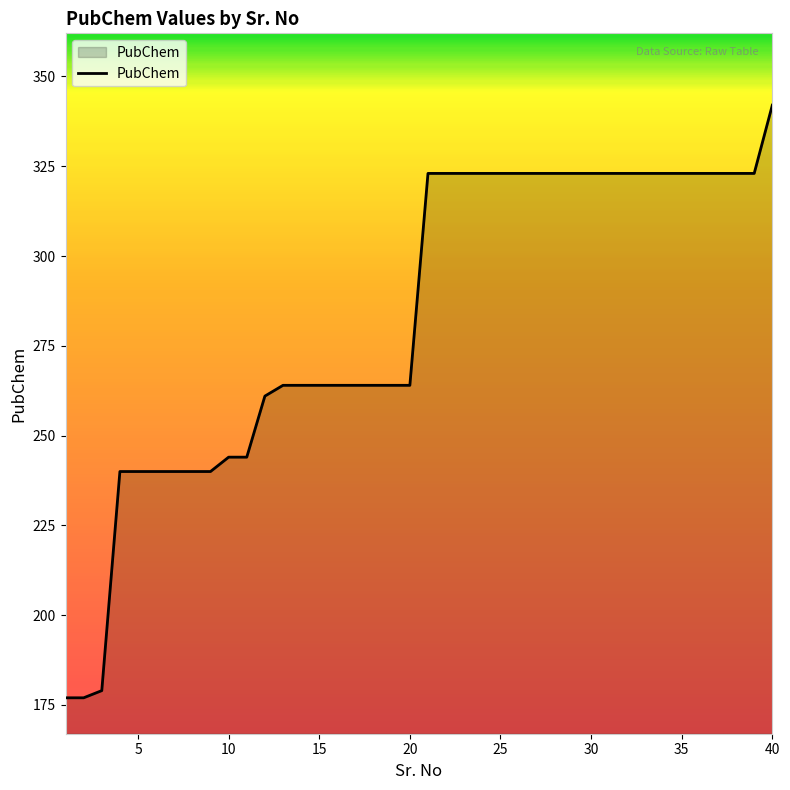

What is the greatest value displayed?

342